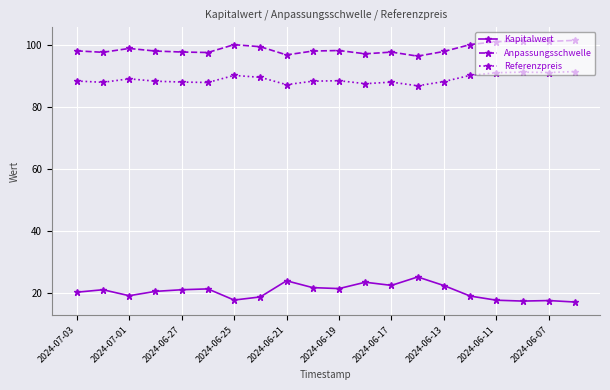

At how many categories does at least one series exceed 79?

20